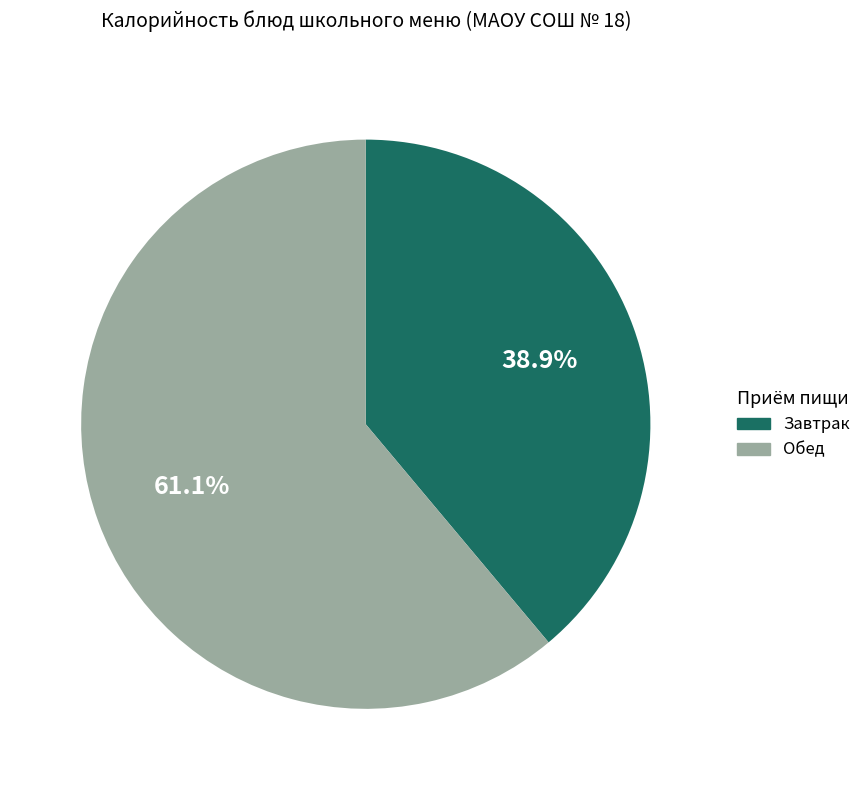

To the nearest percent, what is the average slice percentage?

50%